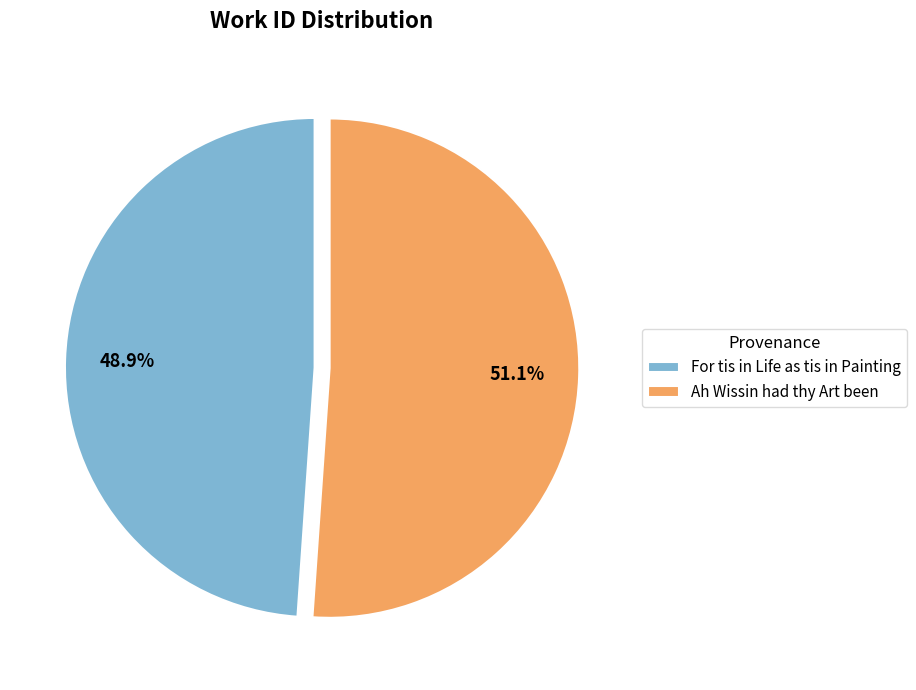

True or false: For tis in Life as tis in Painting accounts for 40% of the total.

False